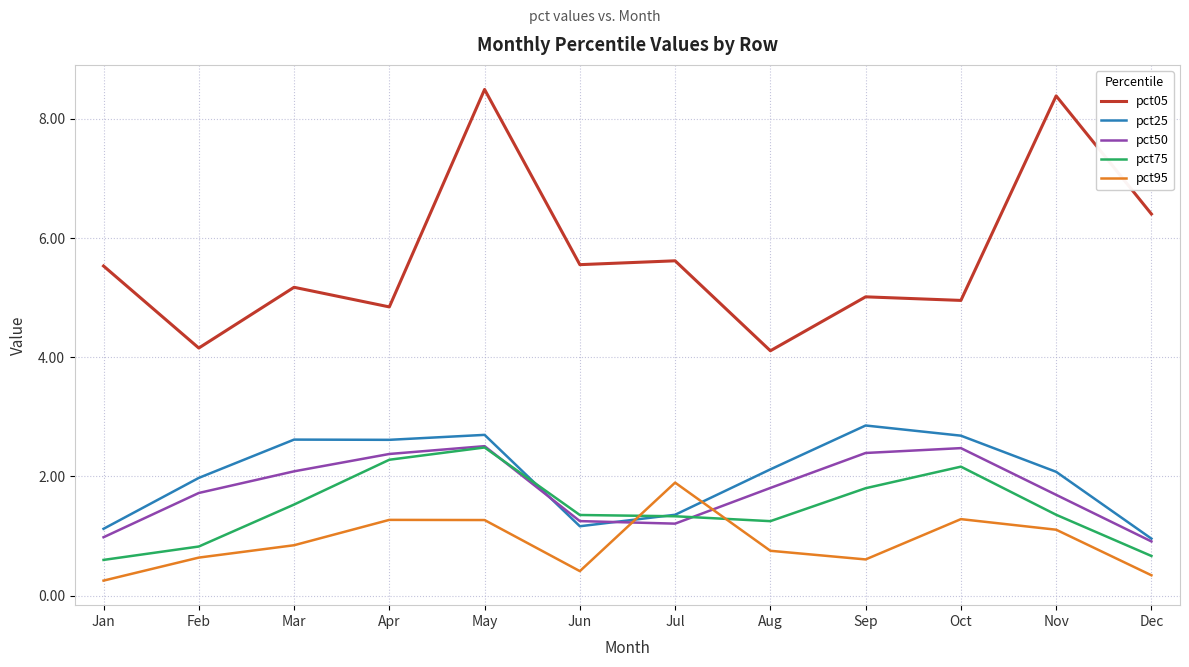

True or false: pct25 and pct05 intersect in this chart.

False